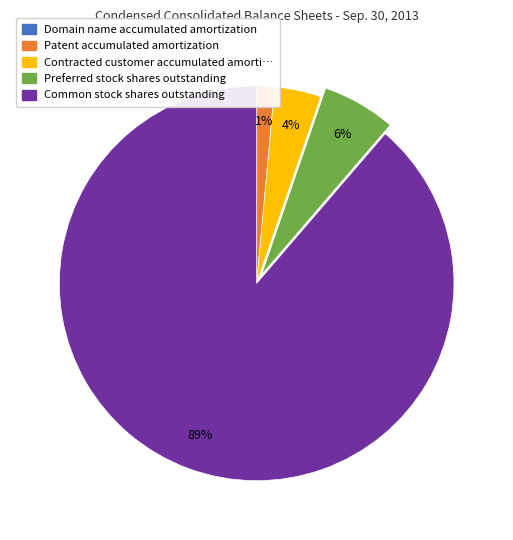

Does any single category account for the majority?

Yes